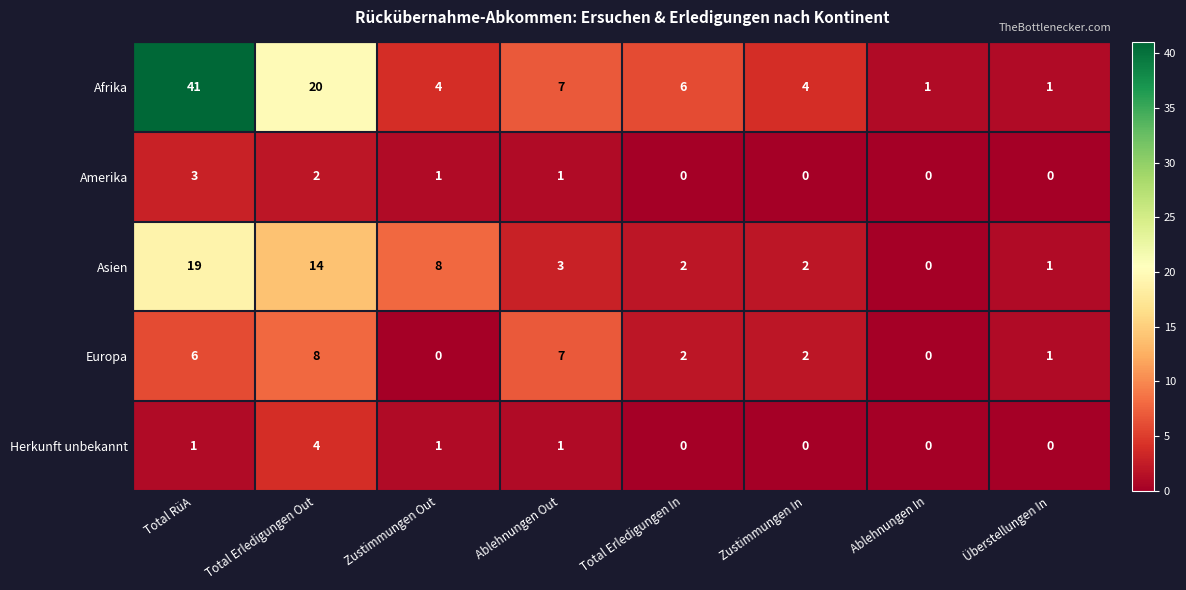

How many Herkunft unbekannt values are between 0 and 1?

7